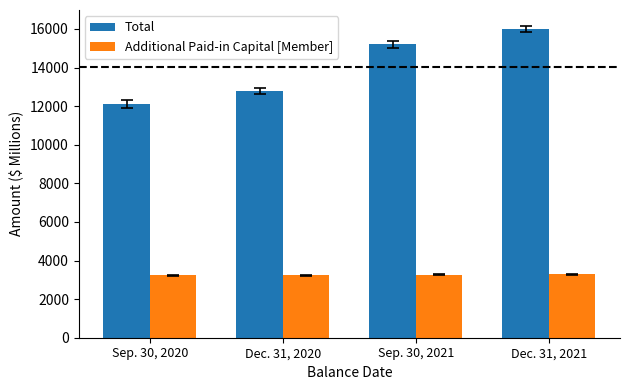

What is the maximum value for Additional Paid-in Capital [Member]?

3282.7